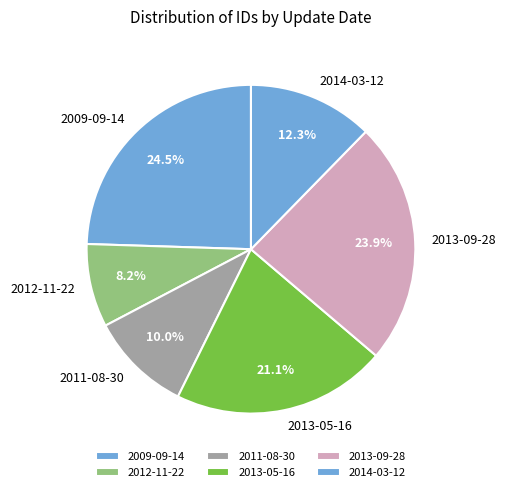

Between 2013-09-28 and 2013-05-16, which is larger?

2013-09-28